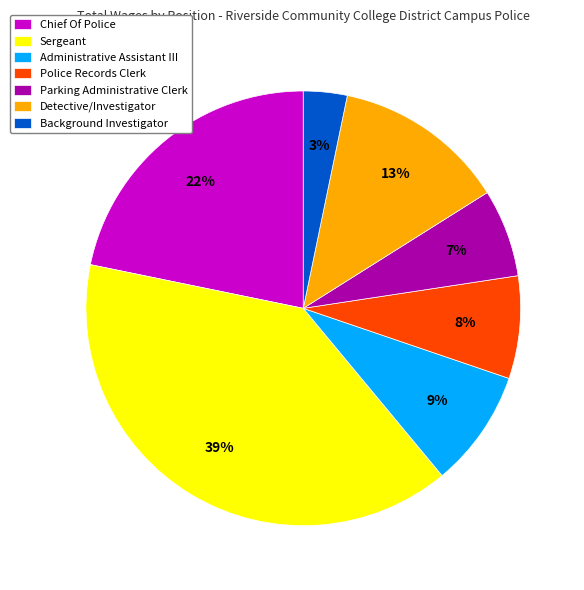

Approximately how many times larger is the value at Parking Administrative Clerk compared to Chief Of Police?

0.3